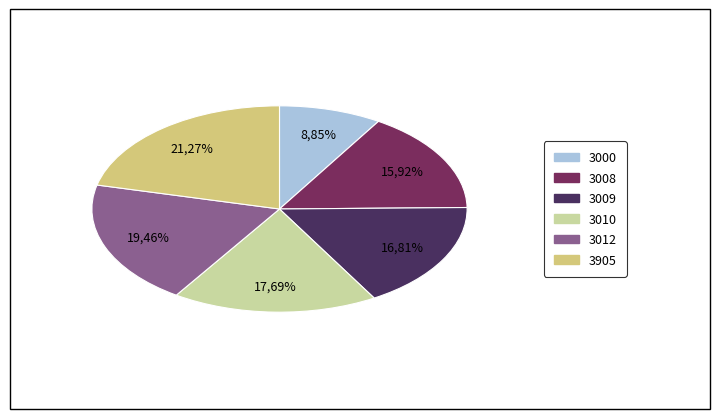

To the nearest percent, what is the average slice percentage?

17%